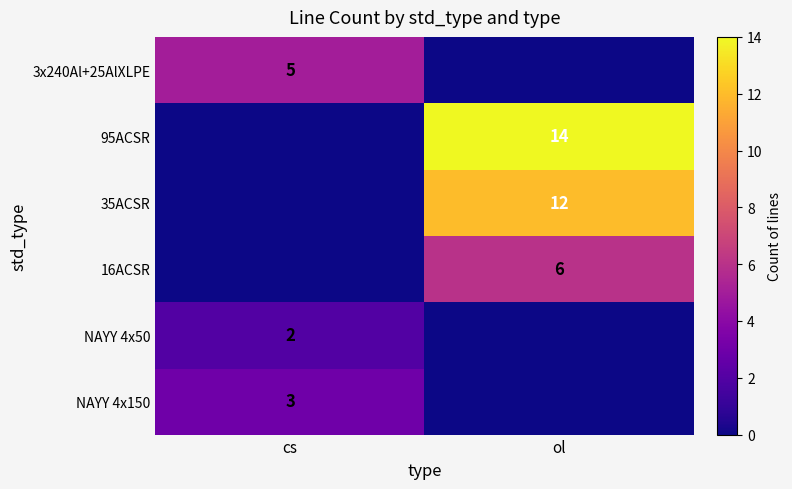

Is the value of NAYY 4x50 at cs greater than the value of 95ACSR at ol?

No